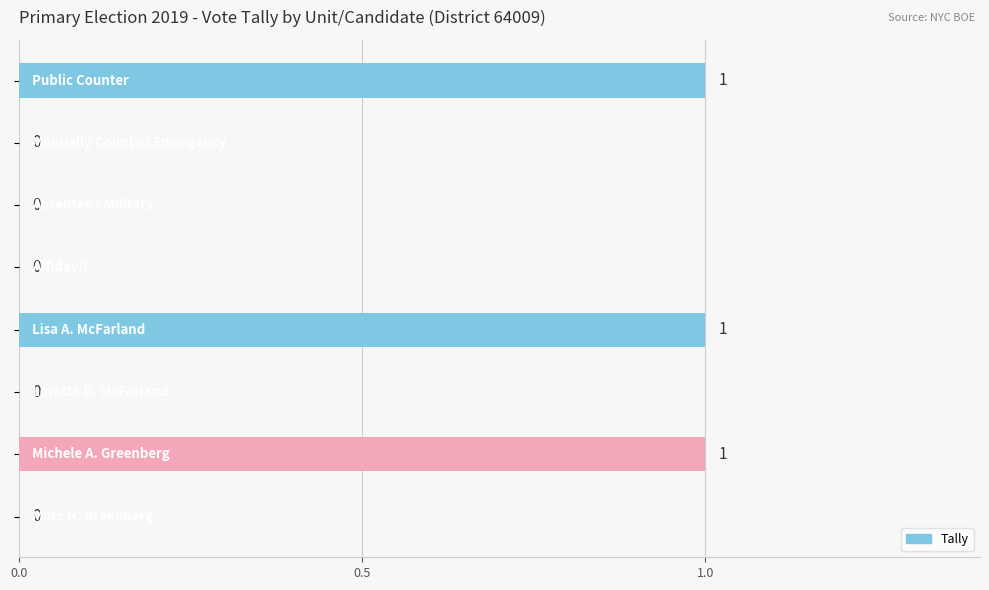

How many values are above zero?

3